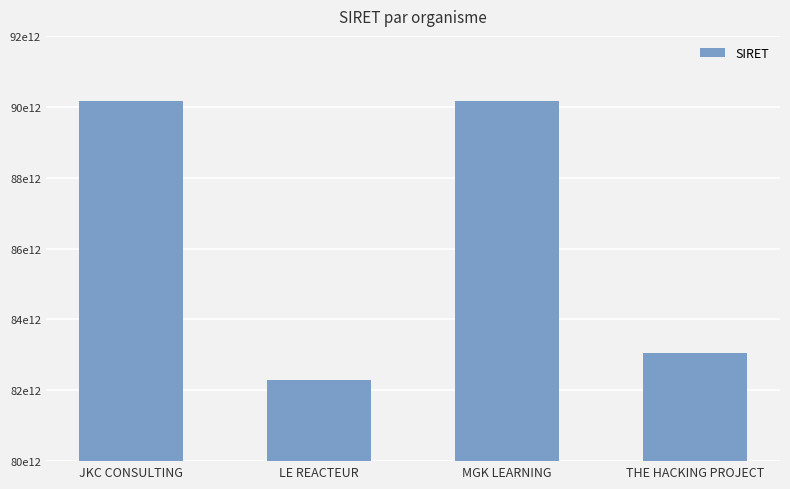

What is the label of the 2nd bar from the right?

MGK LEARNING